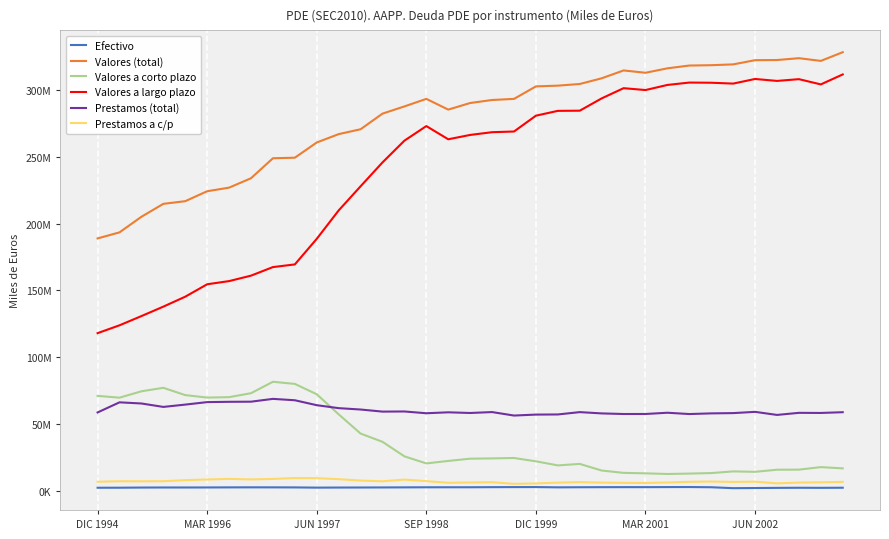

What are all the series names shown in the legend?

Efectivo, Valores (total), Valores a corto plazo, Valores a largo plazo, Prestamos (total), Prestamos a c/p